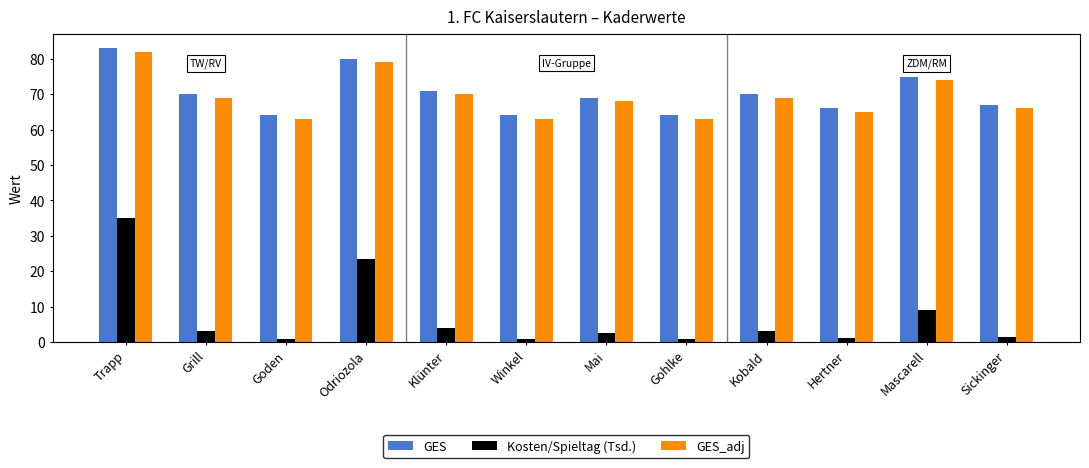

How many data points in GES_adj are less than 69?

6